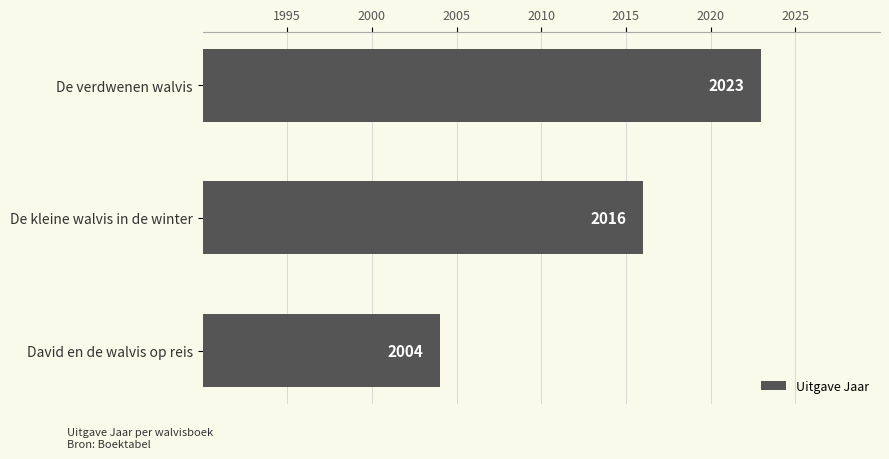

List the labels in order of value, largest first.

De verdwenen walvis, De kleine walvis in de winter, David en de walvis op reis